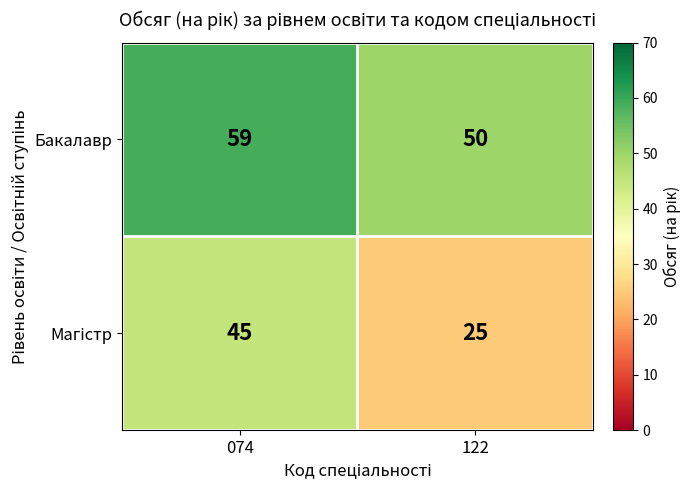

What is the total value across all series at 074?

104